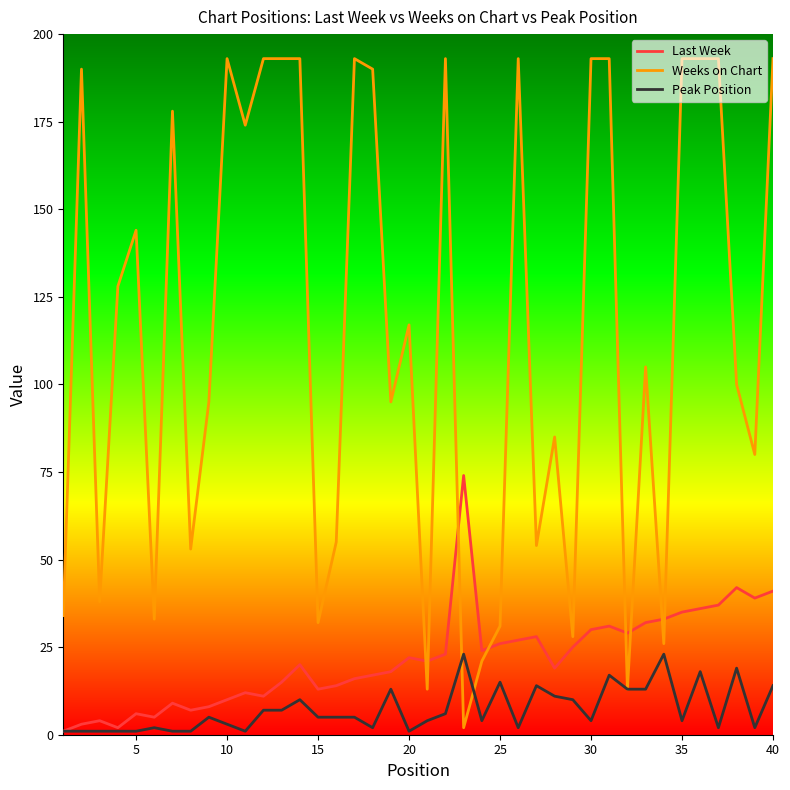

Which series has the largest total across all categories?

Weeks on Chart